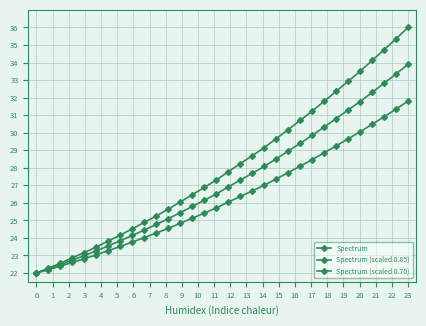

How many lines are shown in the chart?

3